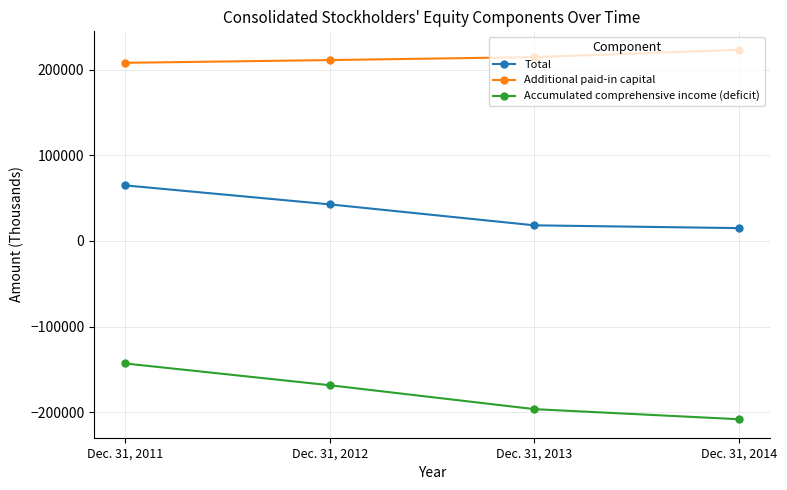

At which label does Additional paid-in capital reach its peak?

Dec. 31, 2014